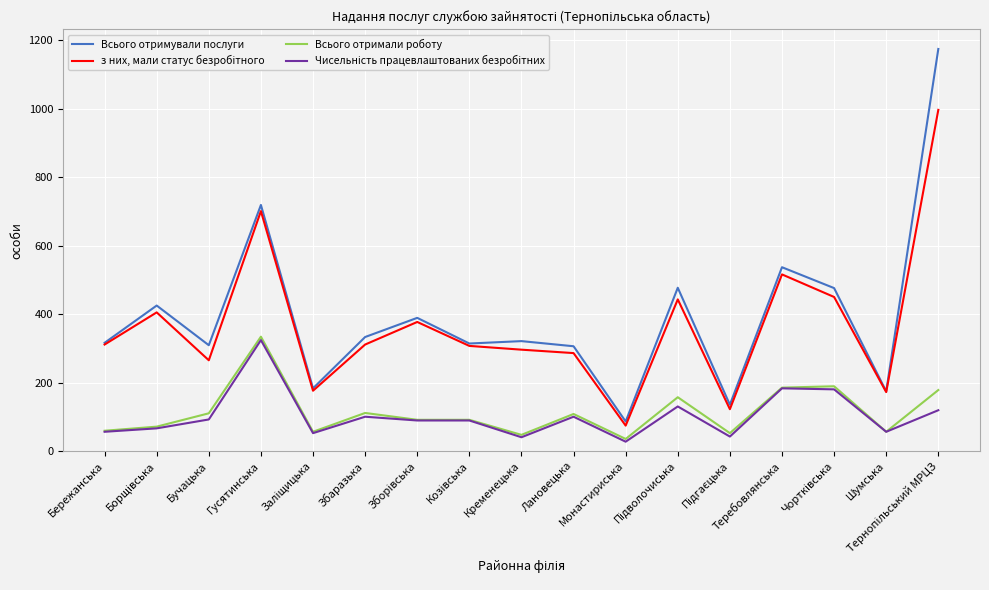

Which series has the largest range (max minus min)?

Всього отримували послуги